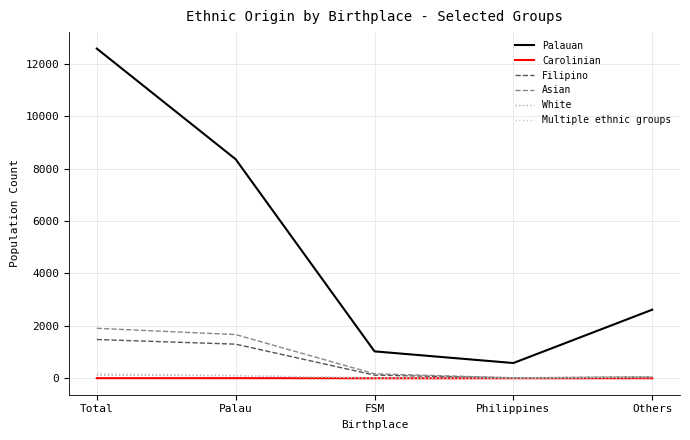

Which series changed the most between Total and Palau?

Palauan